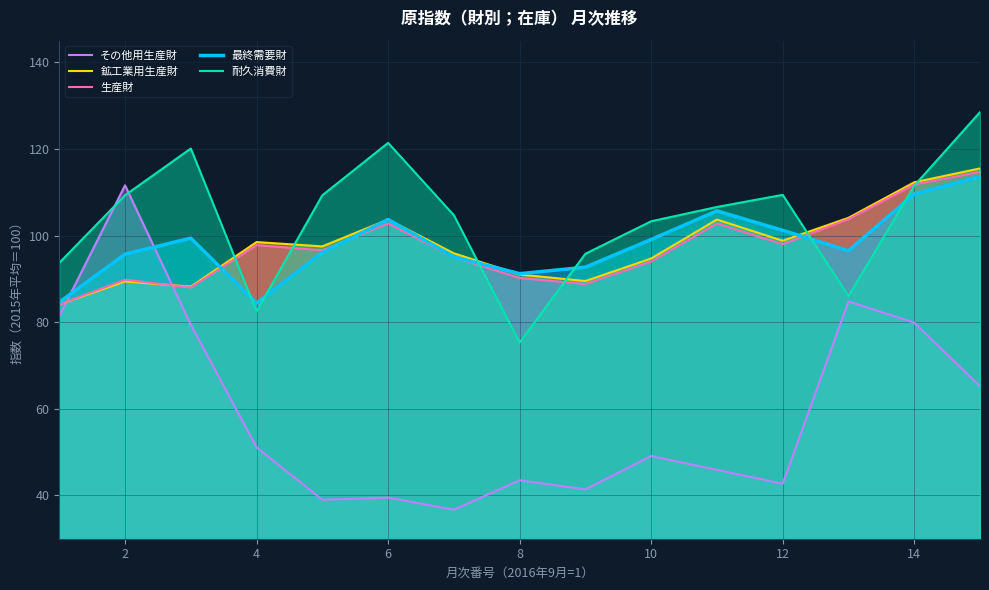

At how many categories does at least one series exceed 98?

12